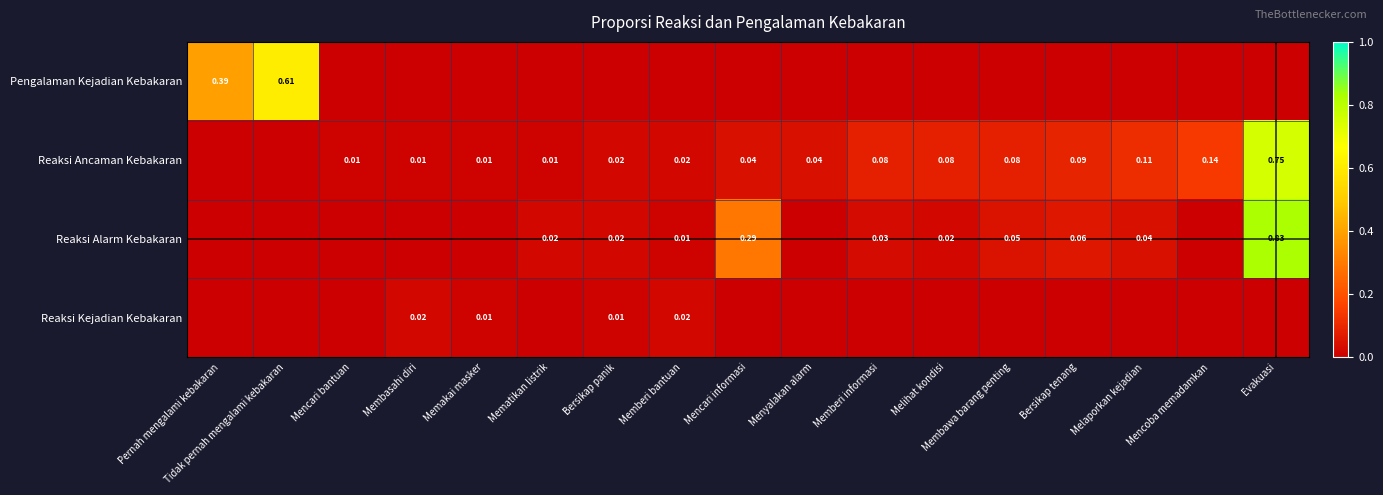

At how many categories does at least one series exceed 0?

17